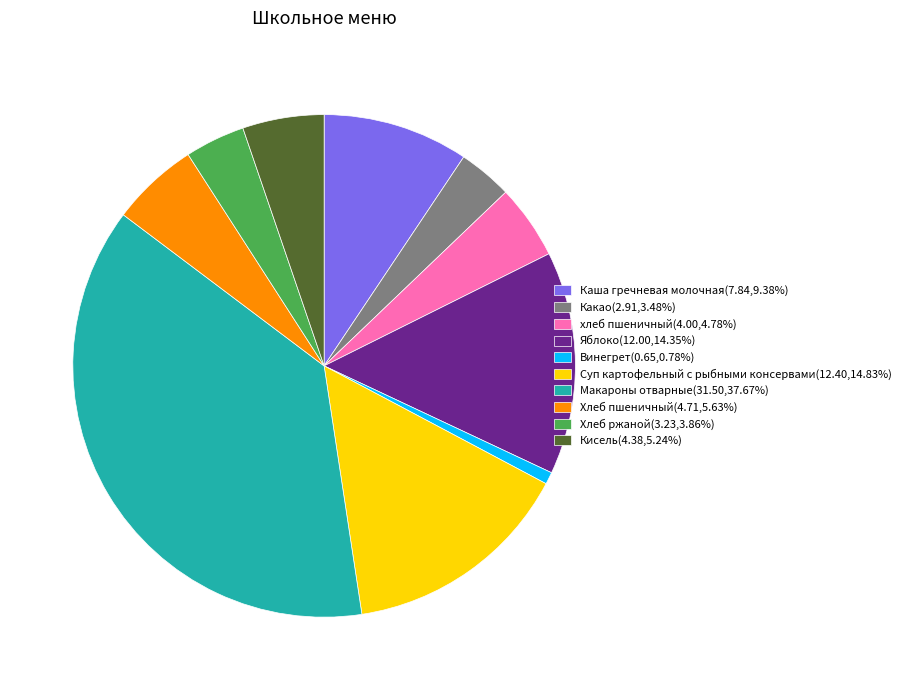

Count the number of slices in the pie.

10